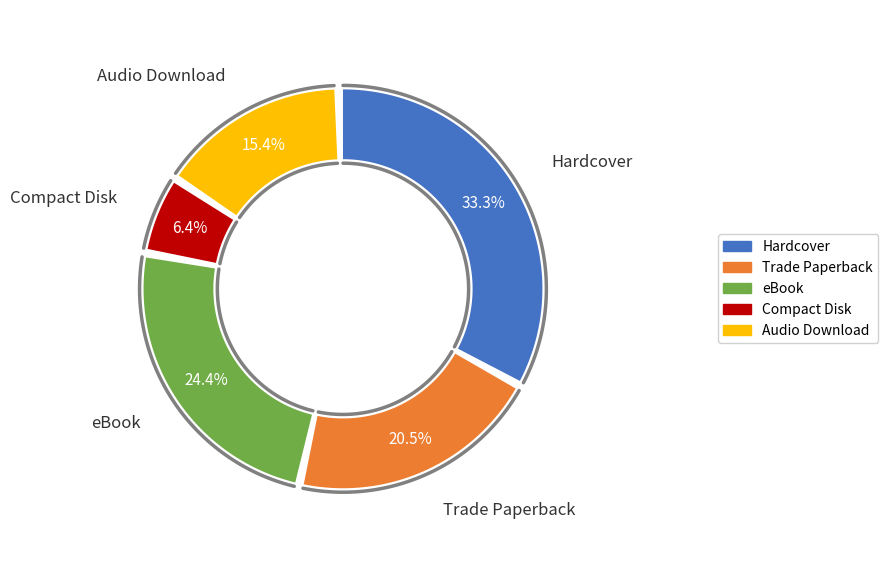

Rank the categories by value from lowest to highest.

Compact Disk, Audio Download, Trade Paperback, eBook, Hardcover